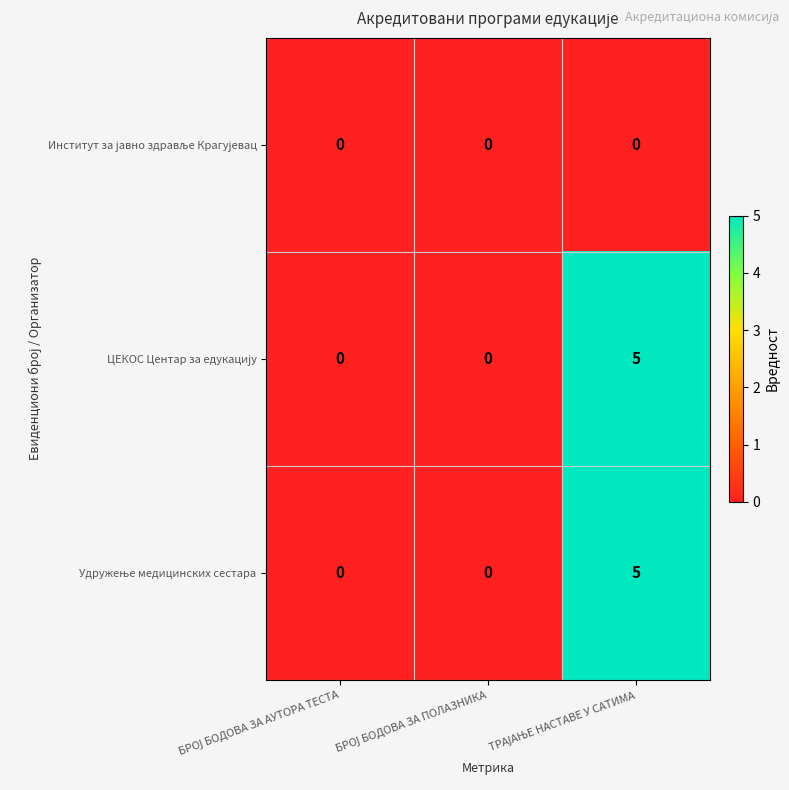

What is the greatest value displayed?

5